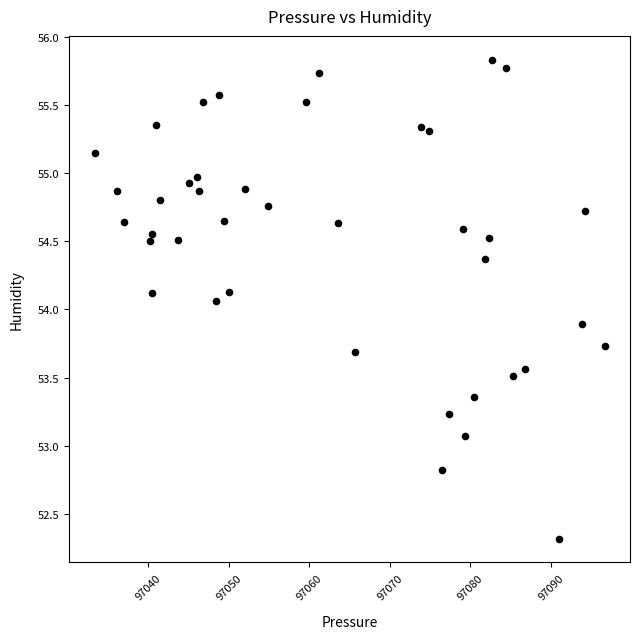

What is the range of X values (max minus min)?

63.3